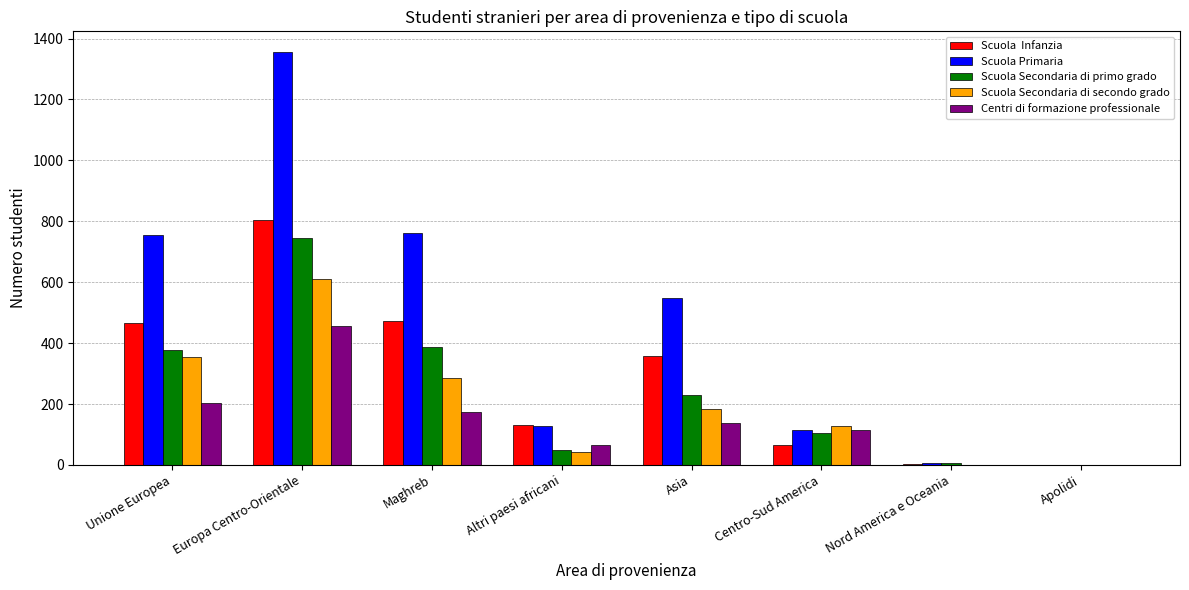

At which category is the sum across all series the highest?

Europa Centro-Orientale